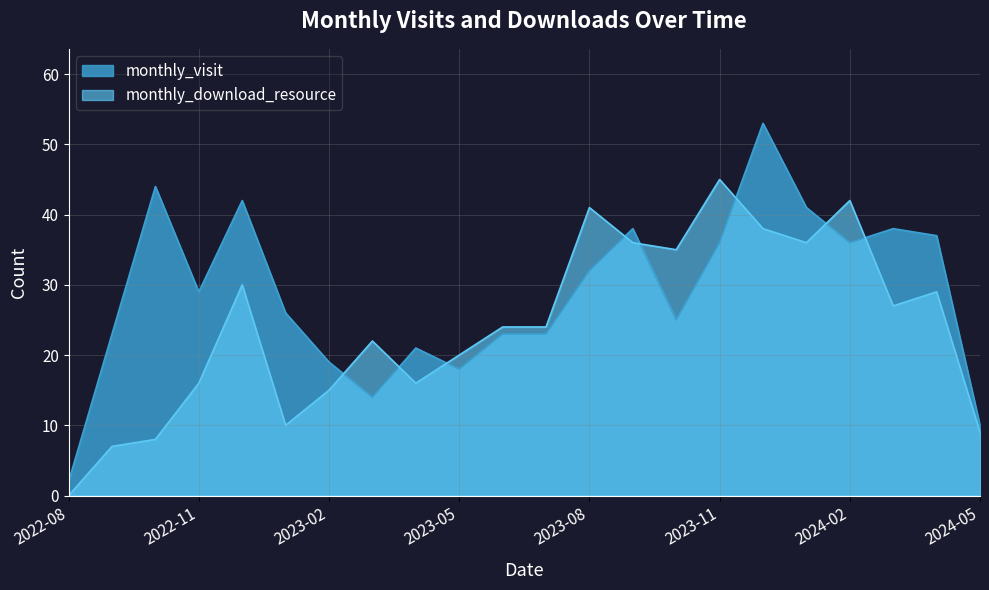

The value of monthly_download_resource at 2023-11 is 45. True or false?

True